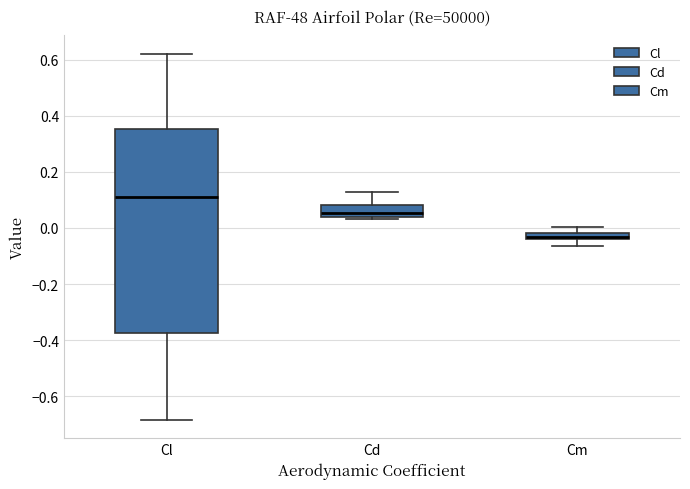

Which box is the tallest, from its lower edge to its upper edge?

Cl